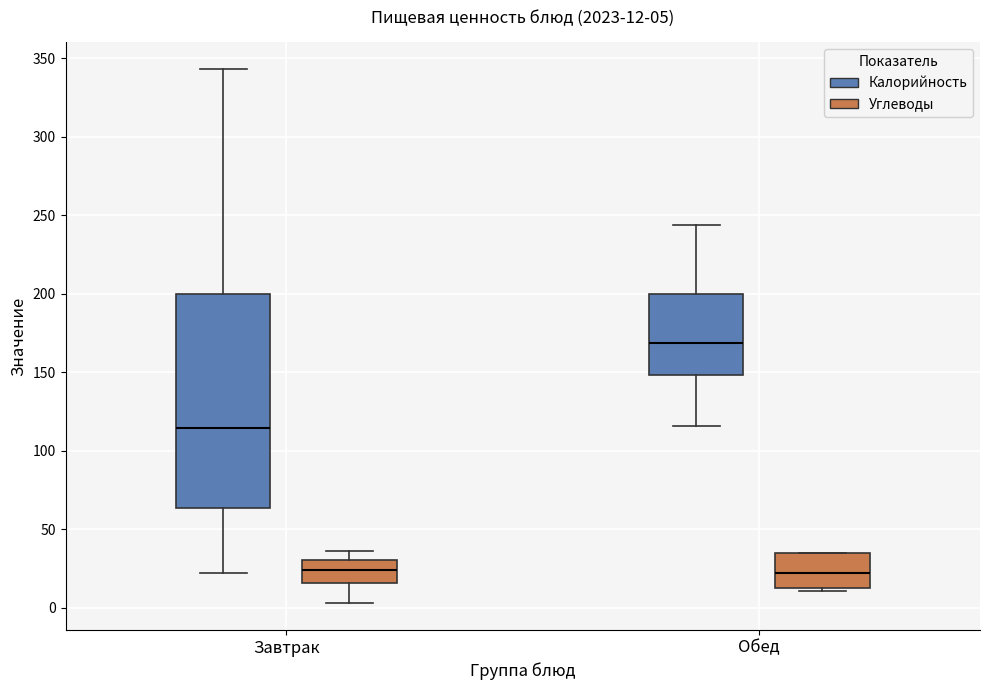

Comparing the boxes themselves (not the whiskers), which one is the tallest?

Завтрак (Калорийность)